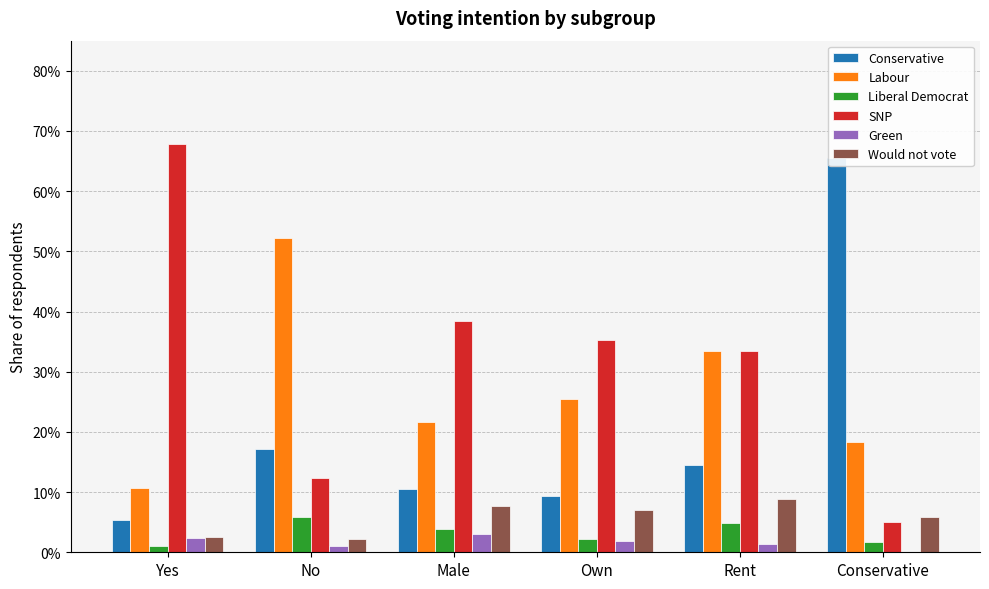

The Liberal Democrat series shows 0.0 at Male. True or false?

True